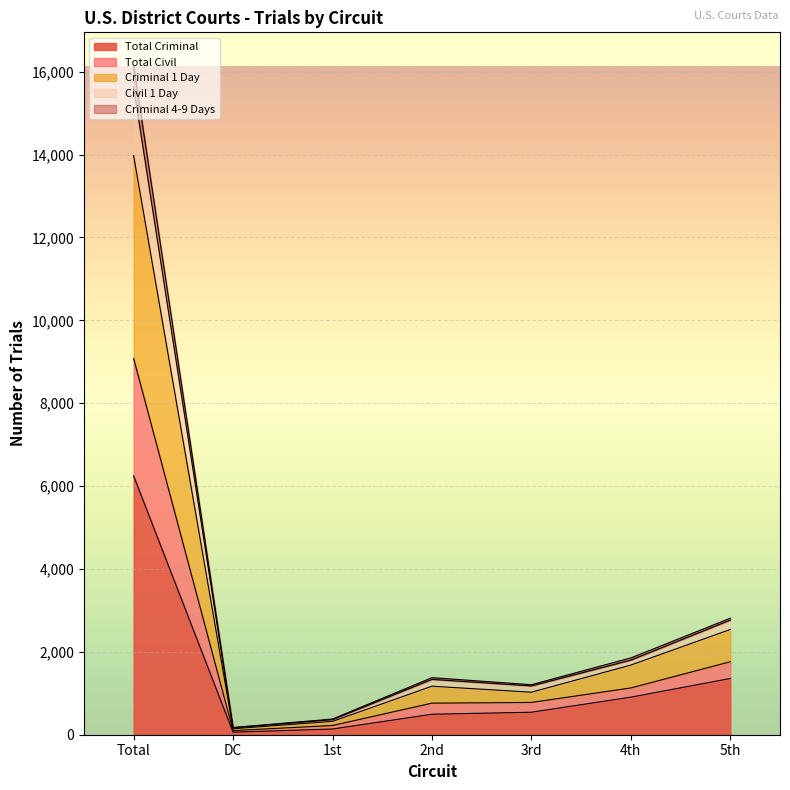

What are all the series names shown in the legend?

Total Criminal, Total Civil, Criminal 1 Day, Civil 1 Day, Criminal 4-9 Days